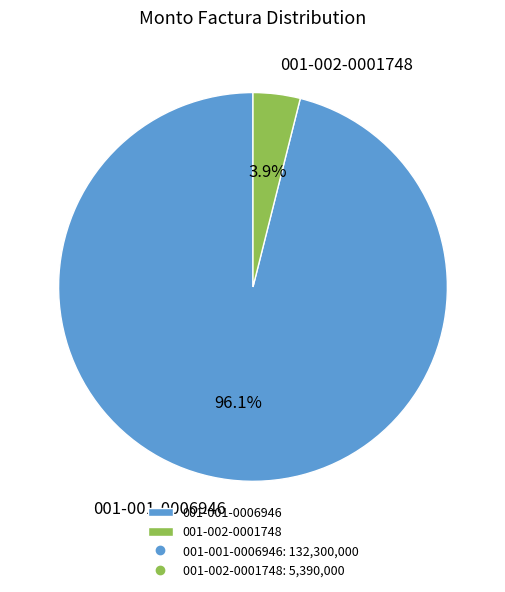

To the nearest percent, what percentage of the pie is 001-001-0006946?

96%